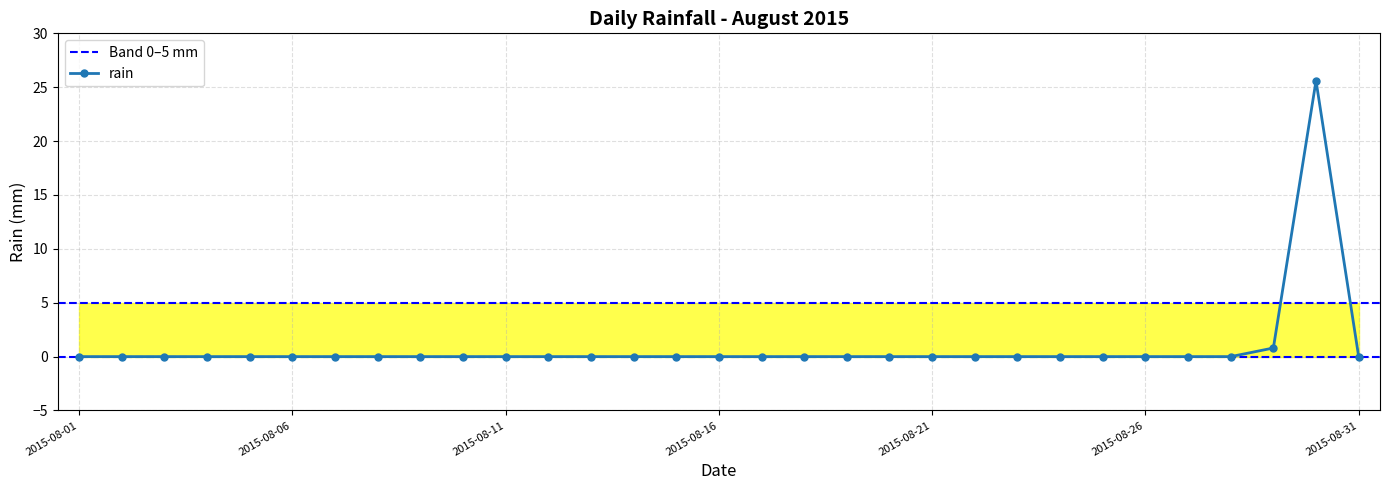

Reading left to right, list all the values displayed in this chart.

2015-08-01=0.0	2015-08-02=0.0	2015-08-03=0.0	2015-08-04=0.0	2015-08-05=0.0	2015-08-06=0.0	2015-08-07=0.0	2015-08-08=0.0	2015-08-09=0.0	2015-08-10=0.0	2015-08-11=0.0	2015-08-12=0.0	2015-08-13=0.0	2015-08-14=0.0	2015-08-15=0.0	2015-08-16=0.0	2015-08-17=0.0	2015-08-18=0.0	2015-08-19=0.0	2015-08-20=0.0	2015-08-21=0.0	2015-08-22=0.0	2015-08-23=0.0	2015-08-24=0.0	2015-08-25=0.0	2015-08-26=0.0	2015-08-27=0.0	2015-08-28=0.0	2015-08-29=0.8	2015-08-30=25.6	2015-08-31=0.0